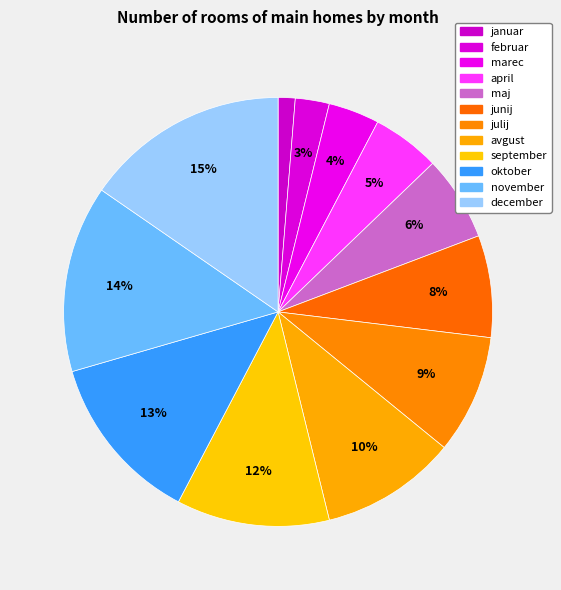

Count the number of slices in the pie.

12